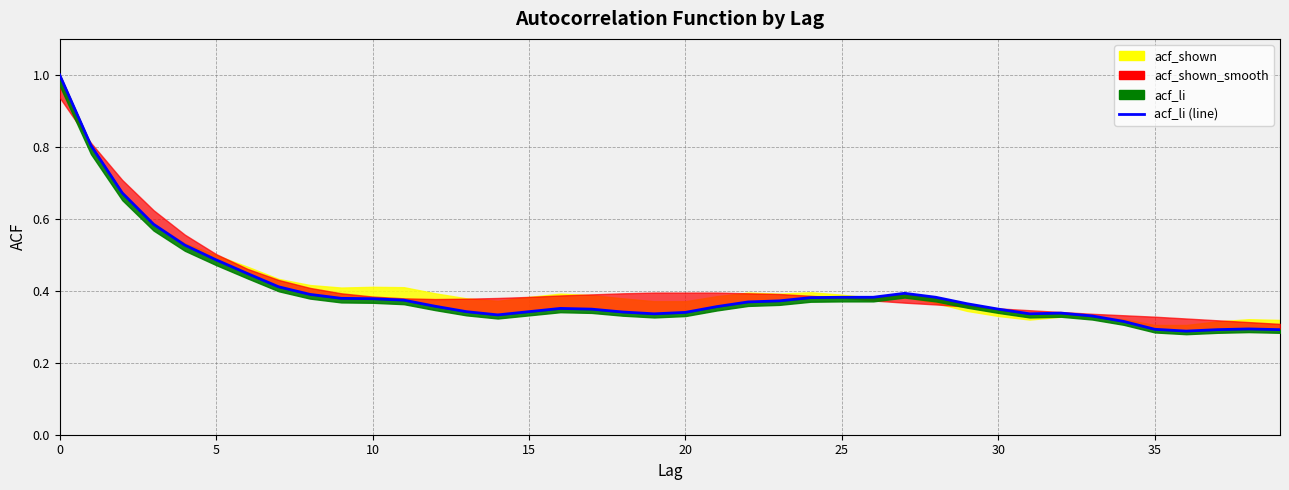

What is the difference between the maximum and minimum values?

0.7